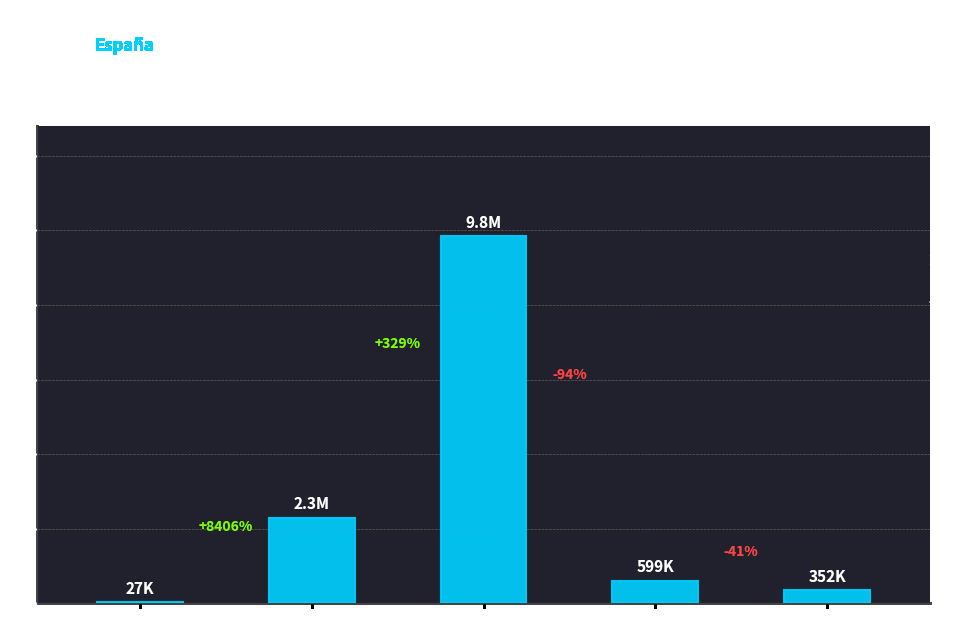

What is the approximate value at 2018, to the nearest 50?

2296050